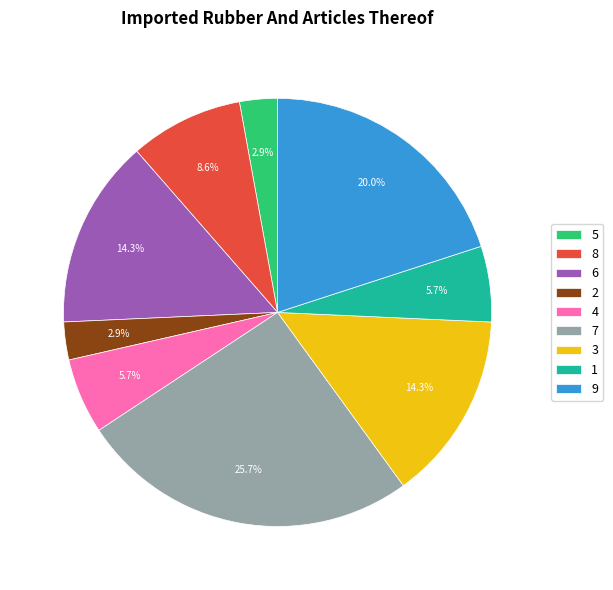

Which category has the biggest portion of the pie?

7